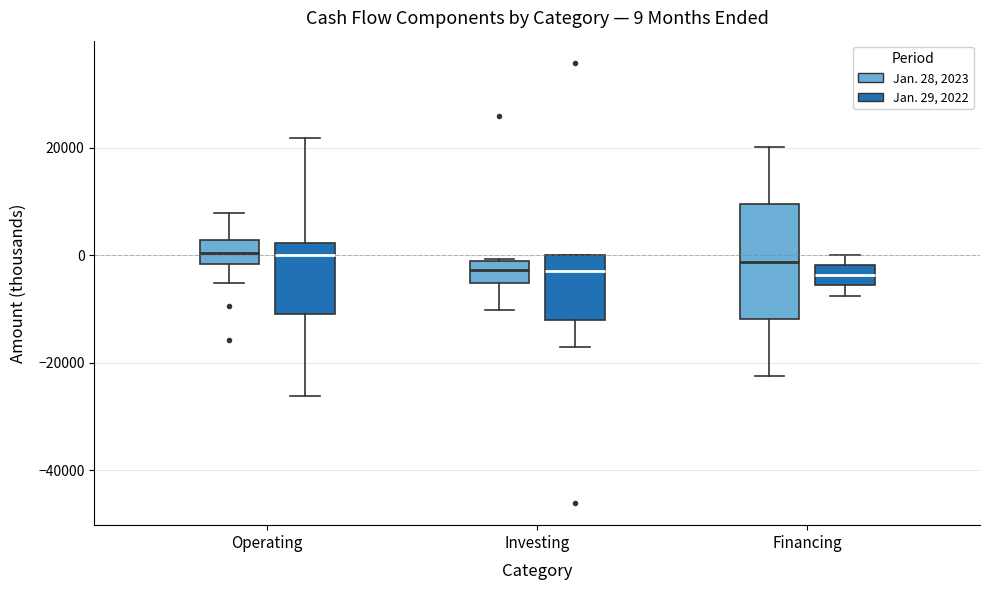

Which box is the tallest, from its lower edge to its upper edge?

Financing (Jan. 28, 2023)